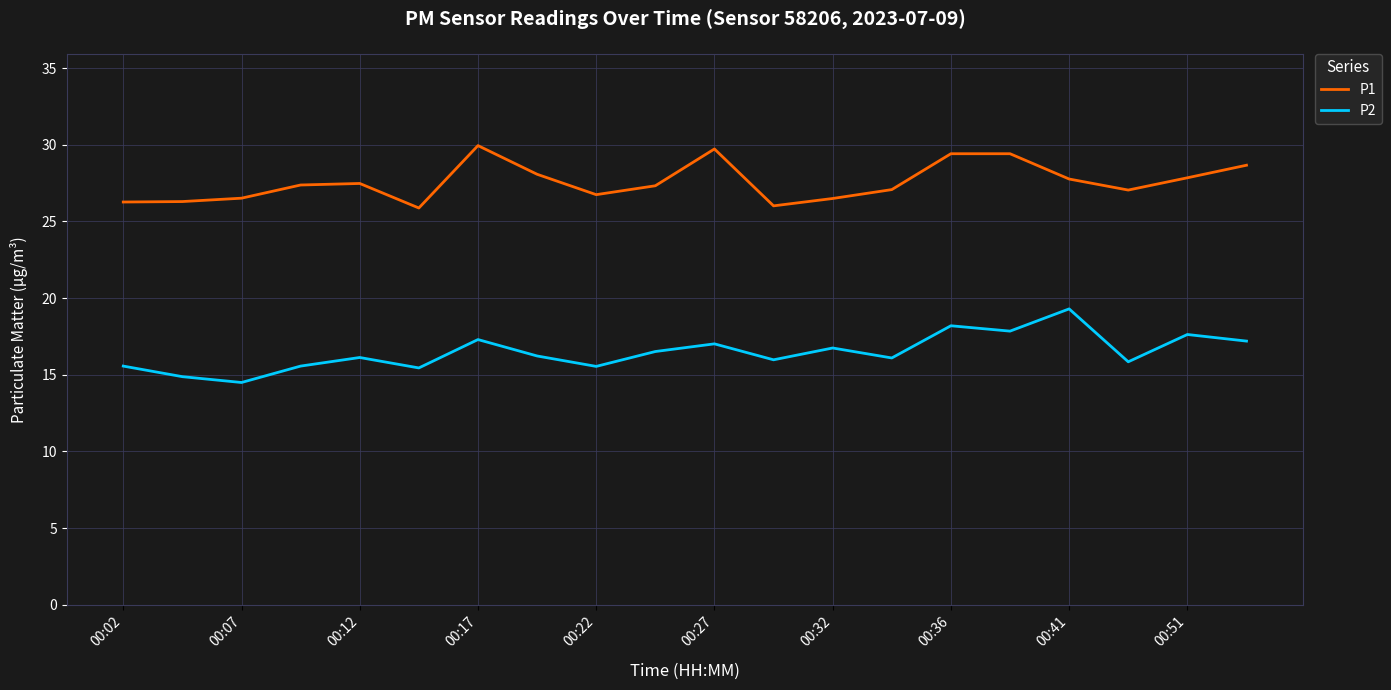

What is the sum of all P1 values?

551.5